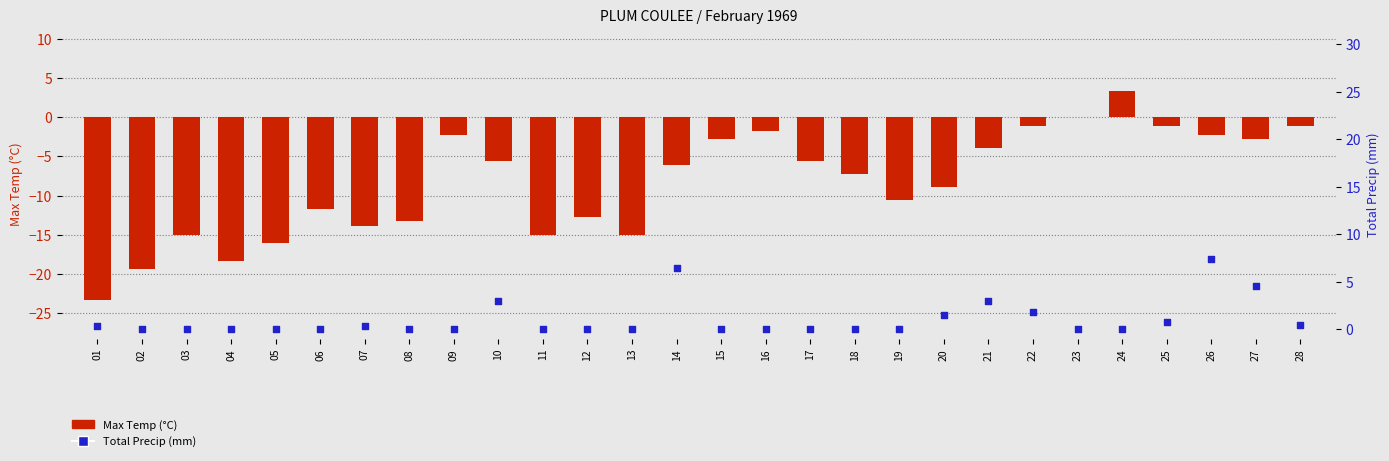

At how many categories does at least one series exceed 6?

2